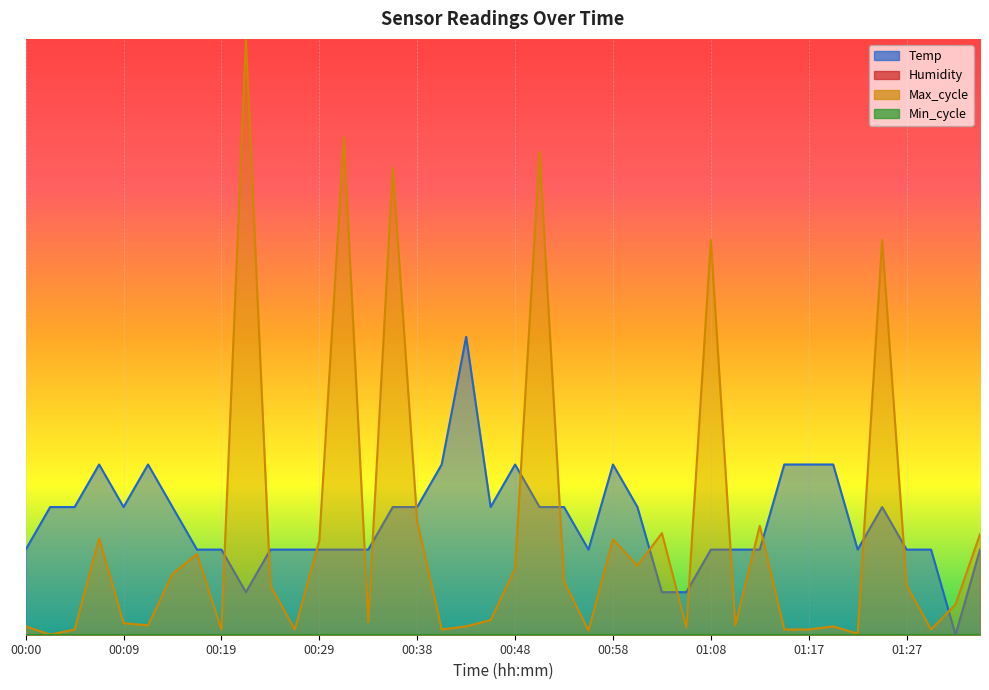

At which category is the sum across all series the highest?

00:21